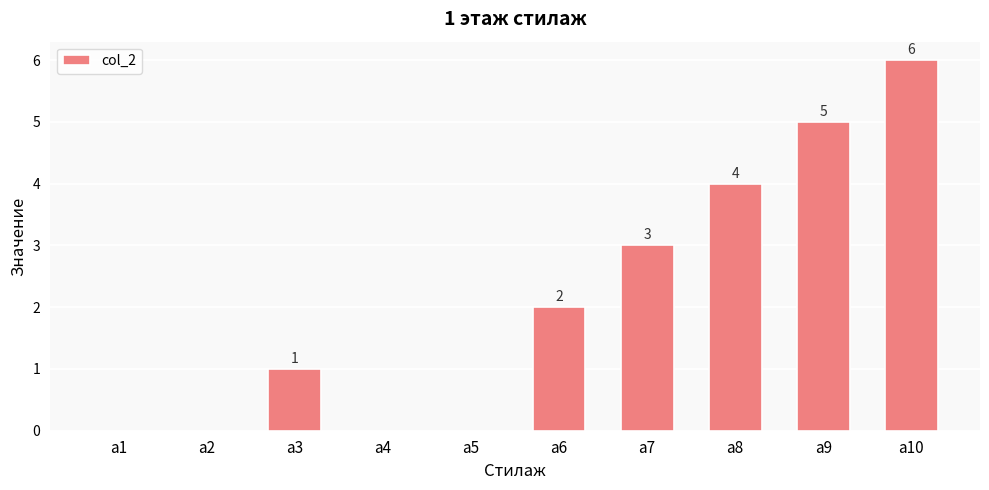

True or false: the data shows 6 at a10.

True